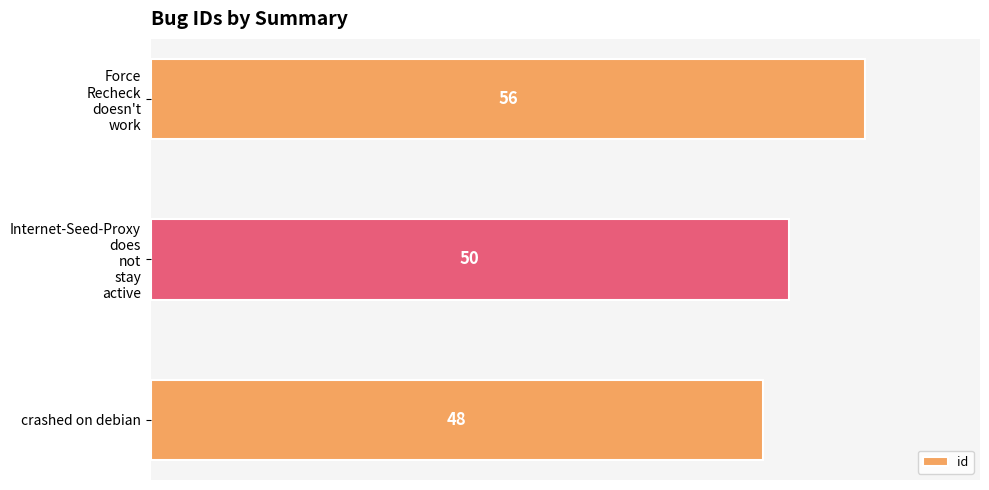

Where is the data nearest to the value 52?

Internet-Seed-Proxy
does
not
stay
active